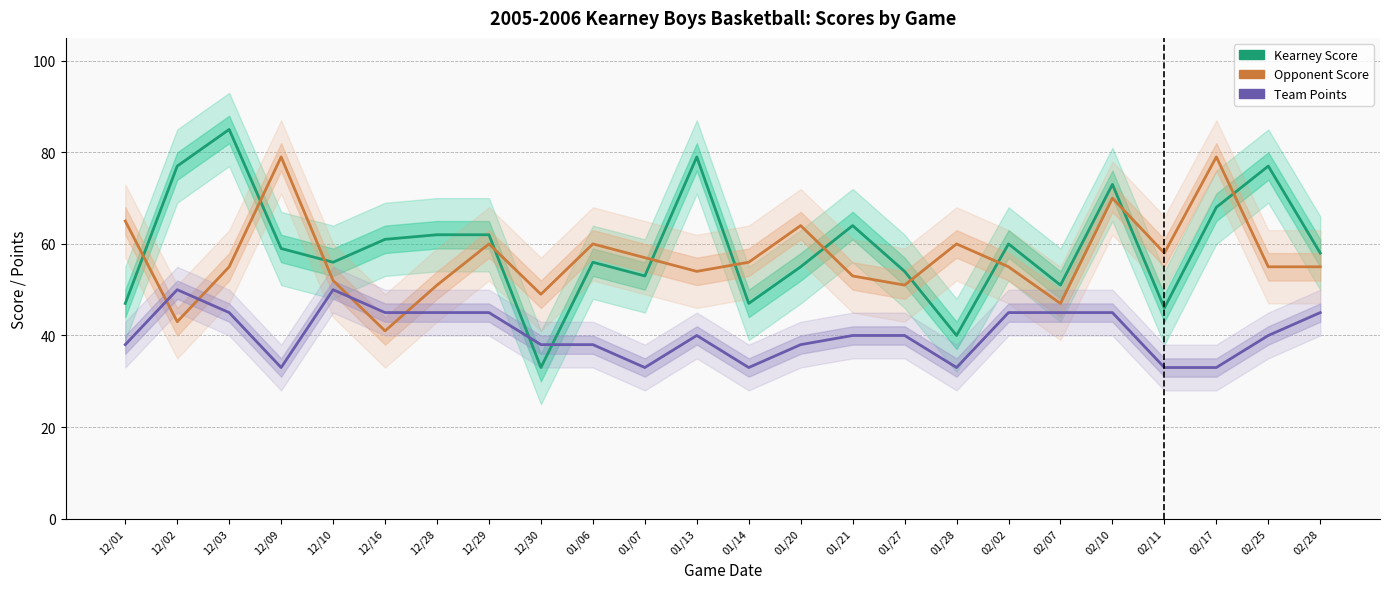

True or false: Team Points has more than 1 points higher than both neighbors.

True